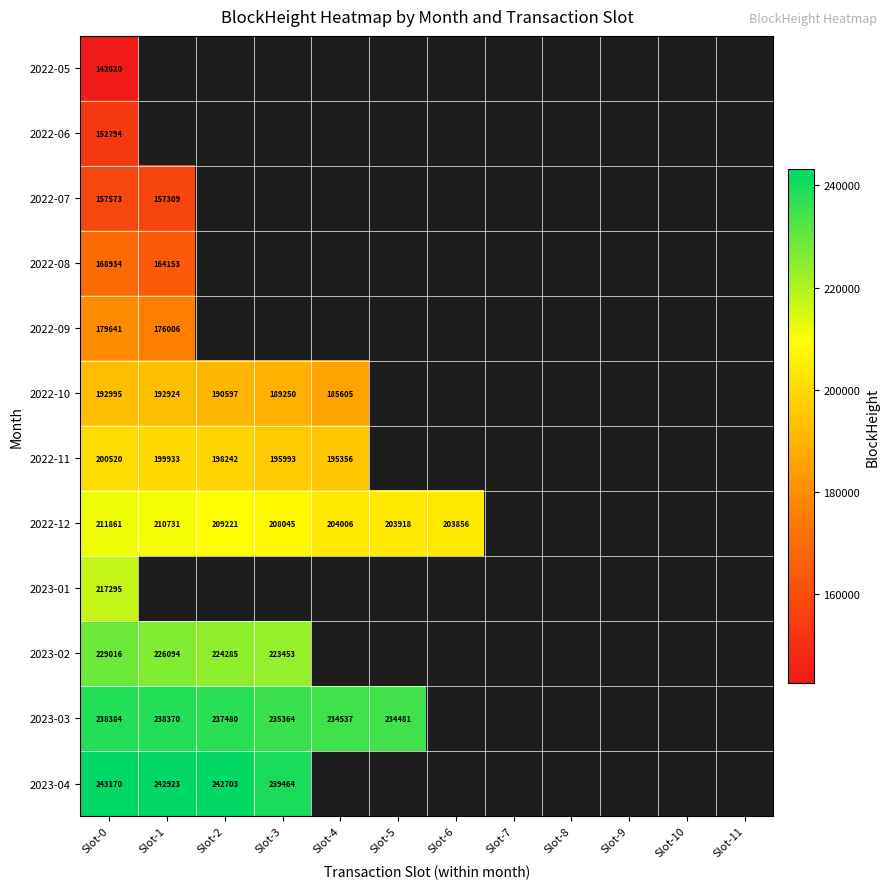

The 2022-10 series shows 262563 at Slot-0. True or false?

False